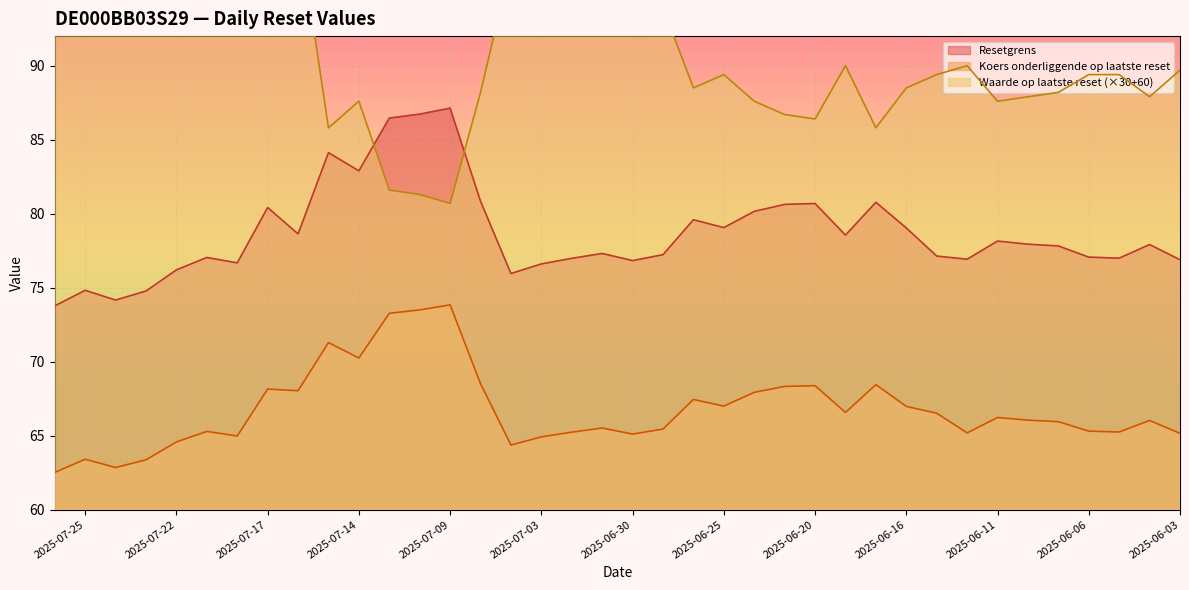

Reading right to left, what are all the values shown in this chart?

Resetgrens: 73.8	74.8	74.2	74.8	76.2	77.0	76.7	80.4	78.6	84.1	82.9	86.5	86.7	87.1	80.8	76.0	76.6	77.0	77.3	76.8	77.2	79.6	79.1	80.2	80.6	80.7	78.6	80.8	79.0	77.1	76.9	78.2	77.9	77.8	77.1	77.0	77.9	76.9
Koers onderliggende op laatste reset: 62.5	63.4	62.9	63.4	64.6	65.3	65.0	68.2	68.0	71.3	70.2	73.3	73.5	73.8	68.5	64.4	64.9	65.2	65.5	65.1	65.5	67.5	67.0	67.9	68.3	68.4	66.6	68.5	67.0	66.5	65.2	66.2	66.0	66.0	65.3	65.2	66.0	65.2
Waarde op laatste reset: 124.2	119.4	122.1	119.4	113.7	110.7	111.9	99.3	99.6	85.8	87.6	81.6	81.3	80.7	88.2	96.9	95.4	94.5	93.6	94.8	93.9	88.5	89.4	87.6	86.7	86.4	90.0	85.8	88.5	89.4	90.0	87.6	87.9	88.2	89.4	89.4	87.9	89.7